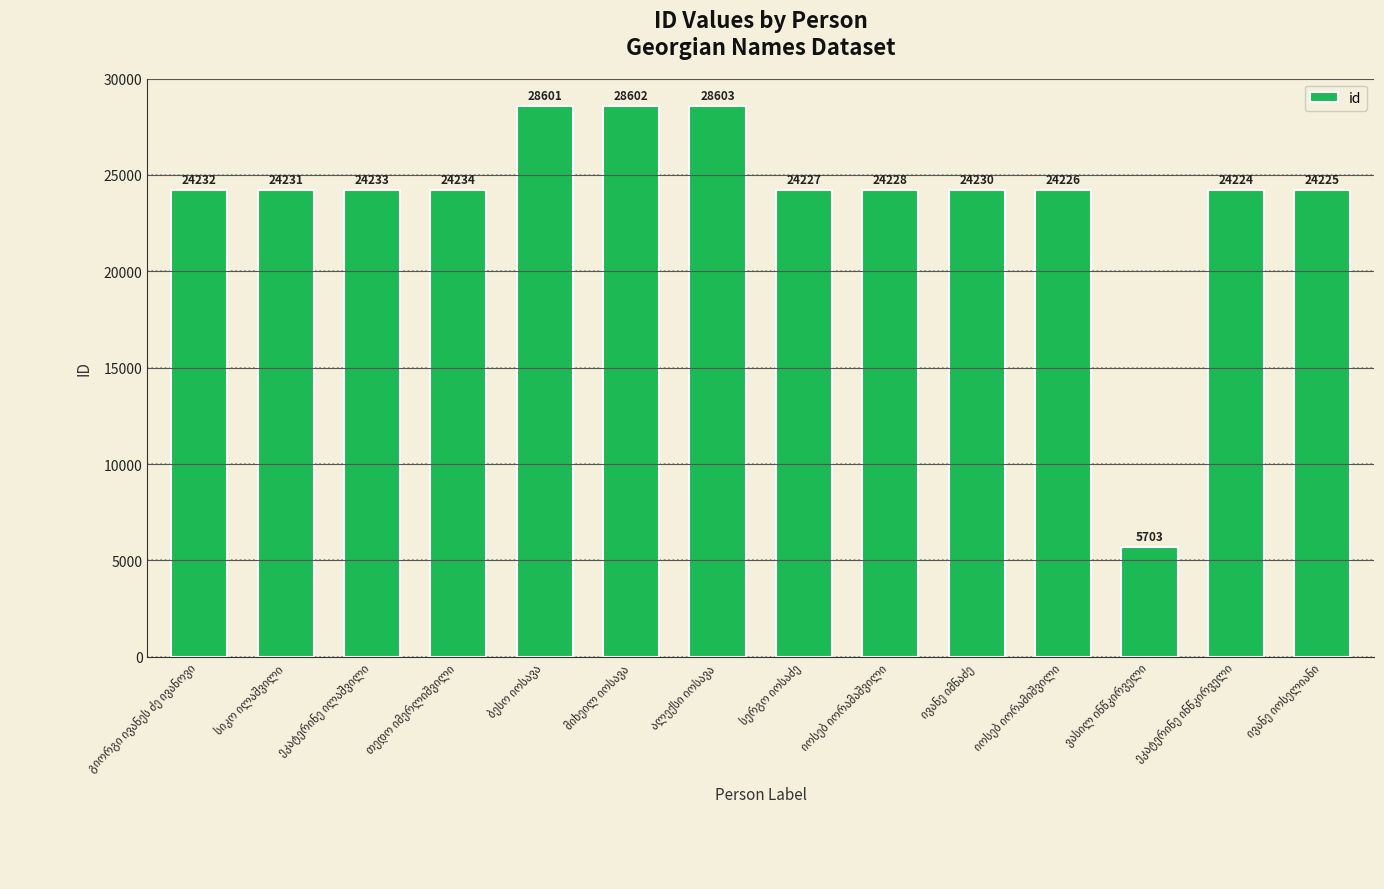

What is the smallest value displayed?

5703